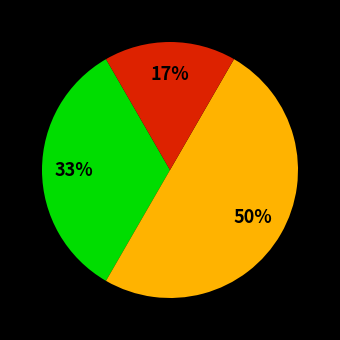

To the nearest percent, what is the average slice percentage?

33%